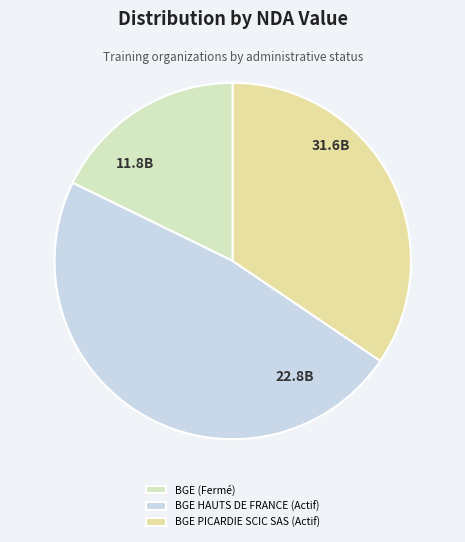

True or false: BGE PICARDIE SCIC SAS (Actif) accounts for 22% of the total.

False